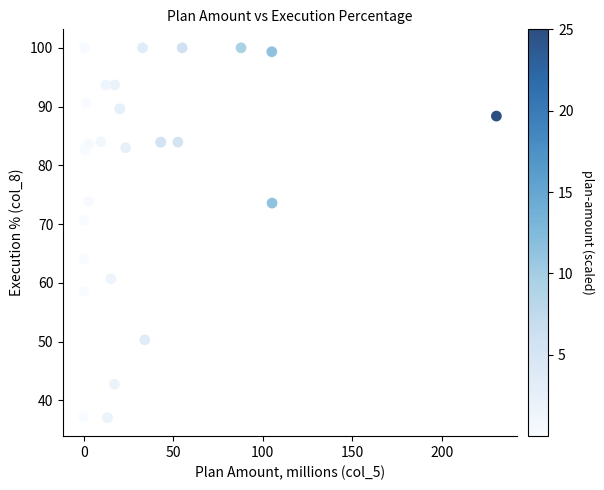

What Y value in the scatter plot is closest to 68?

70.6